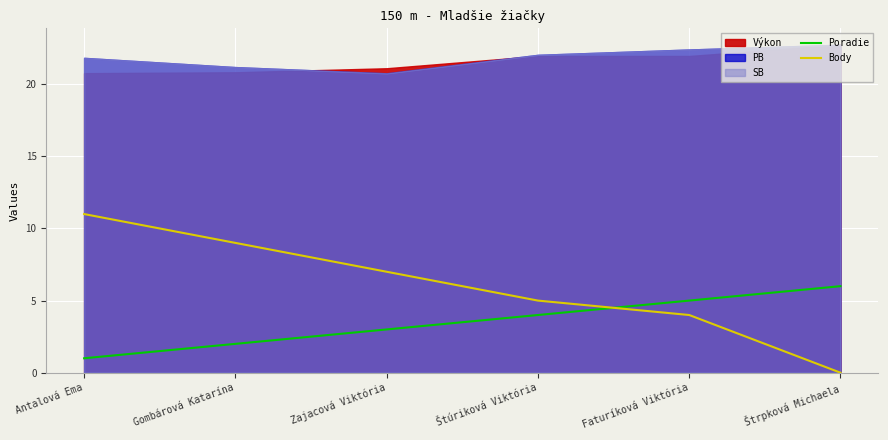

Read the Poradie value at Štrpková Michaela.

6